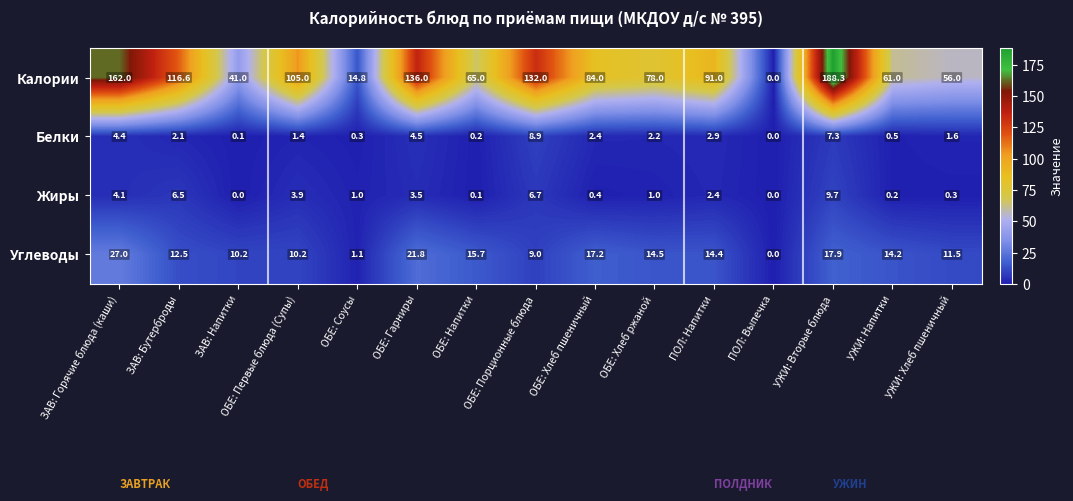

List the labels in order of Калории value, largest first.

УЖИ: Вторые блюда, ЗАВ: Горячие блюда (каши), ОБЕ: Гарниры, ОБЕ: Порционные блюда, ЗАВ: Бутерброды, ОБЕ: Первые блюда (Супы), ПОЛ: Напитки, ОБЕ: Хлеб пшеничный, ОБЕ: Хлеб ржаной, ОБЕ: Напитки, УЖИ: Напитки, УЖИ: Хлеб пшеничный, ЗАВ: Напитки, ОБЕ: Соусы, ПОЛ: Выпечка